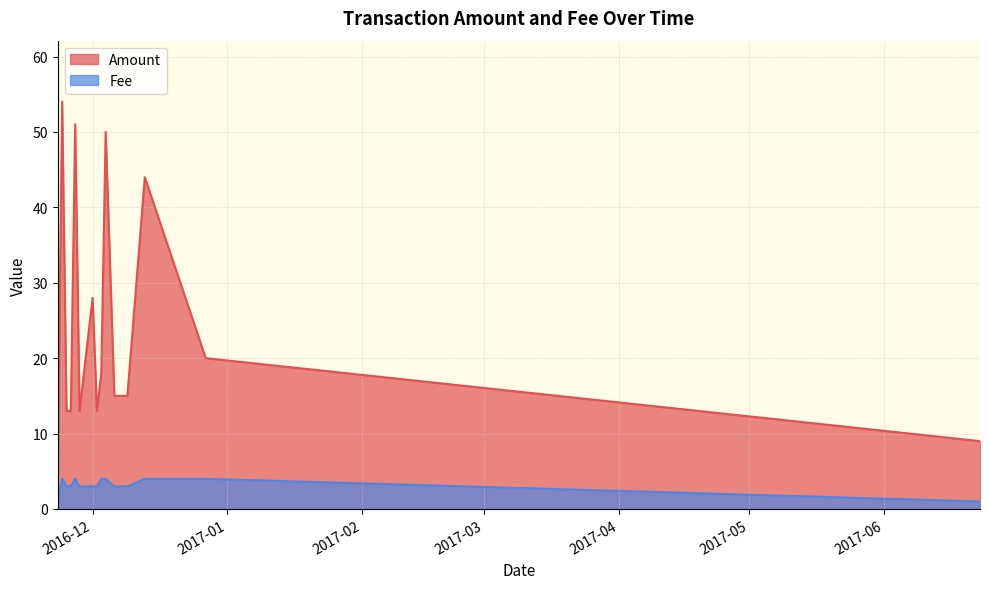

What is the difference between the maximum and minimum values in the Amount series?

49